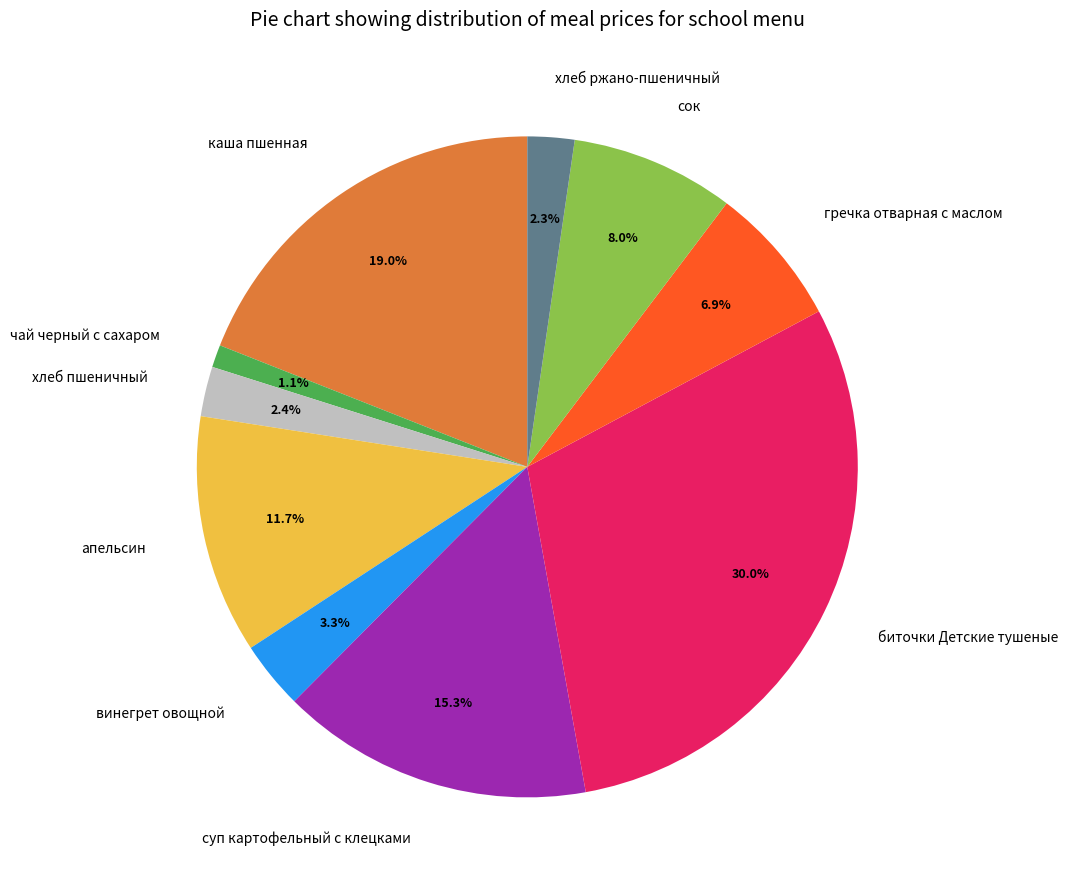

What is the smallest slice in the pie chart?

чай черный с сахаром